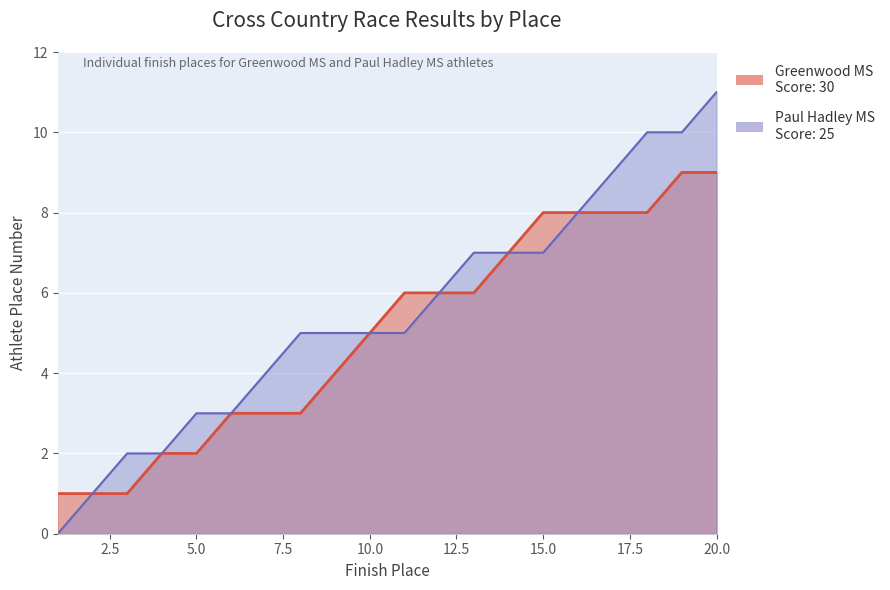

At which category is the sum across all series the highest?

20